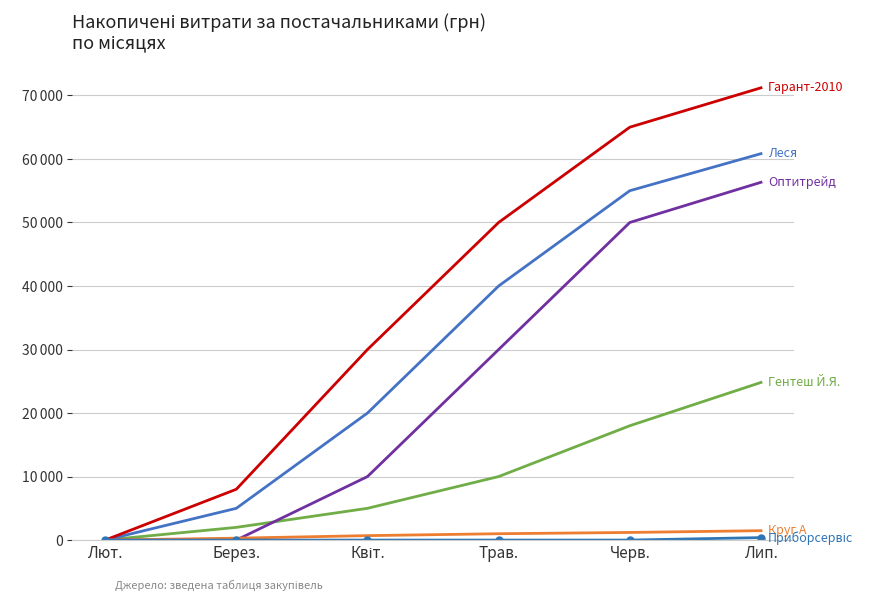

At which category is the sum across all series the highest?

Лип.